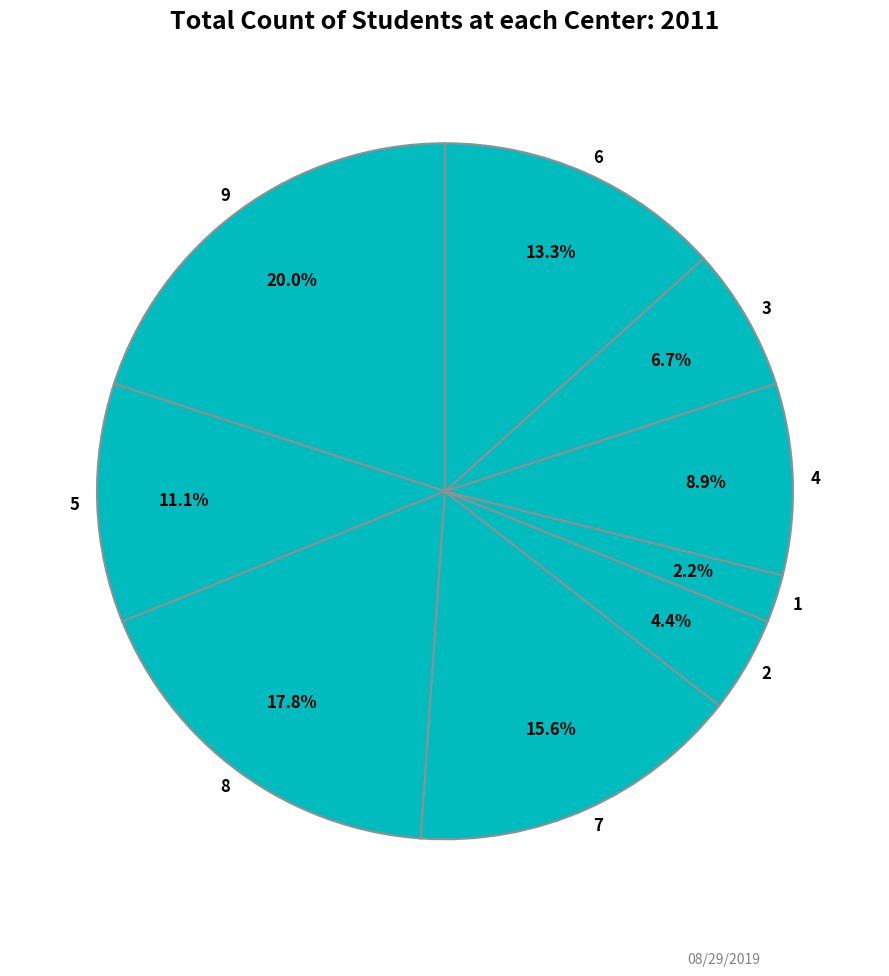

What is the ratio of the value at 3 to the value at 2?

1.5